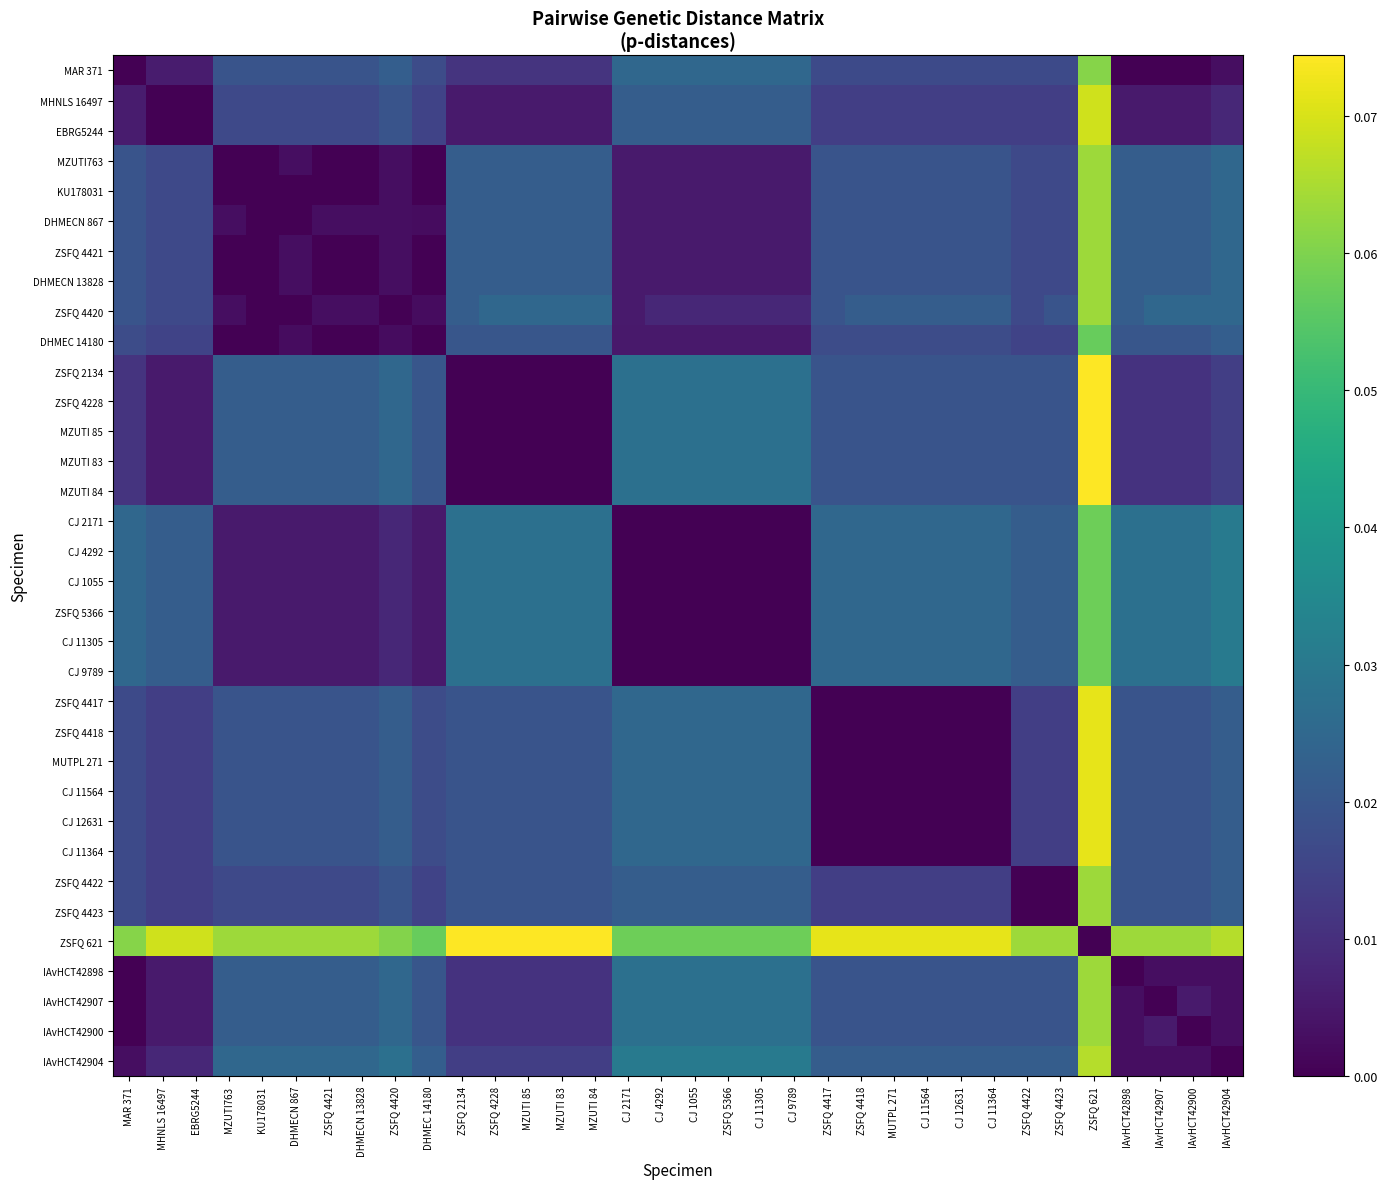

Which series changed the most between CJ 2171 and IAvHCT42904?

CJ 2171